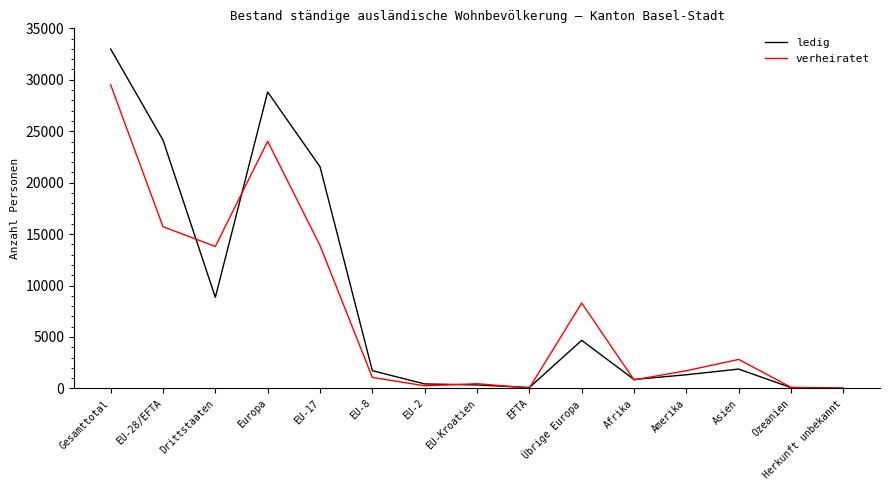

At which category does the chart reach its peak across all series?

Gesamttotal